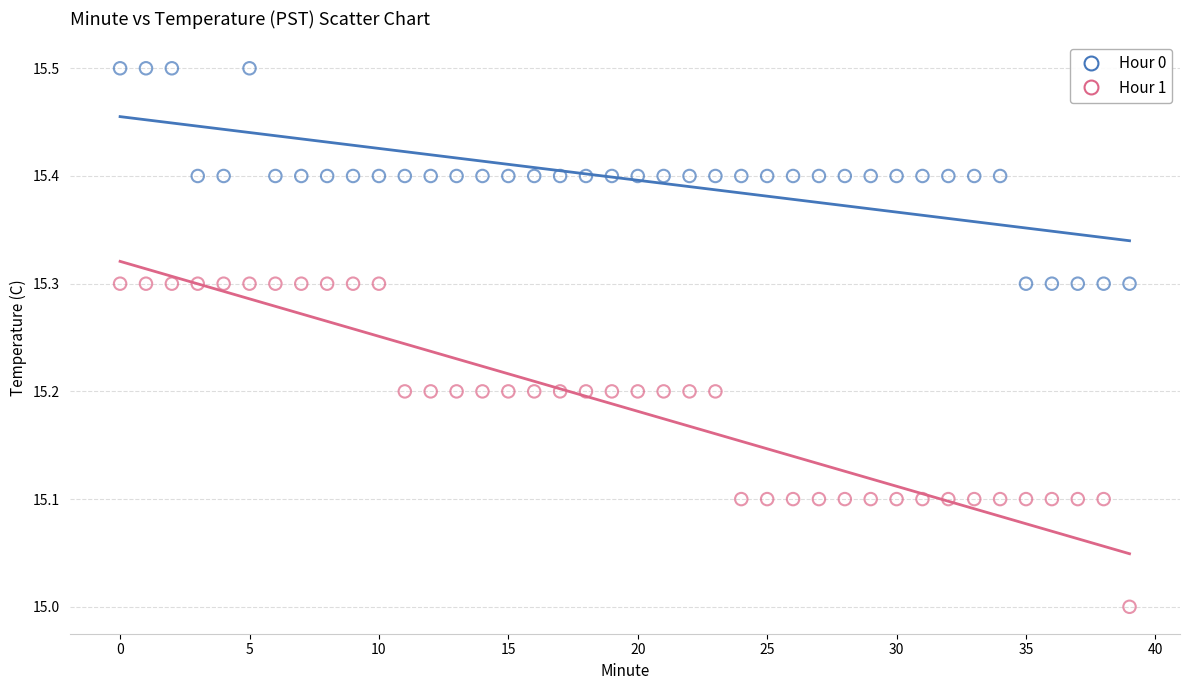

Which series has the largest Y range (max minus min)?

Hour 1